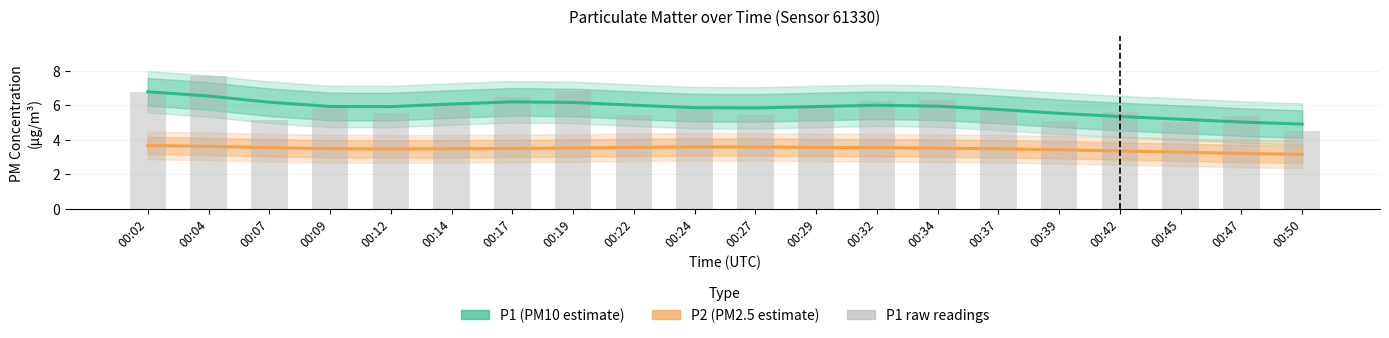

Reading left to right, extract all data points from this chart.

P1 (PM10 estimate): 6.8	6.5	6.2	5.9	5.9	6.1	6.2	6.2	6.0	5.9	5.8	5.9	6.0	5.9	5.8	5.5	5.3	5.2	5.0	4.9
P2 (PM2.5 estimate): 3.7	3.6	3.5	3.5	3.5	3.5	3.5	3.5	3.6	3.6	3.6	3.6	3.5	3.5	3.5	3.4	3.4	3.3	3.2	3.2
P1 raw readings: 6.8	7.7	5.1	5.8	5.5	6.2	6.5	6.8	5.4	6.0	5.5	6.0	6.2	6.3	5.8	5.1	5.6	5.0	5.3	4.5